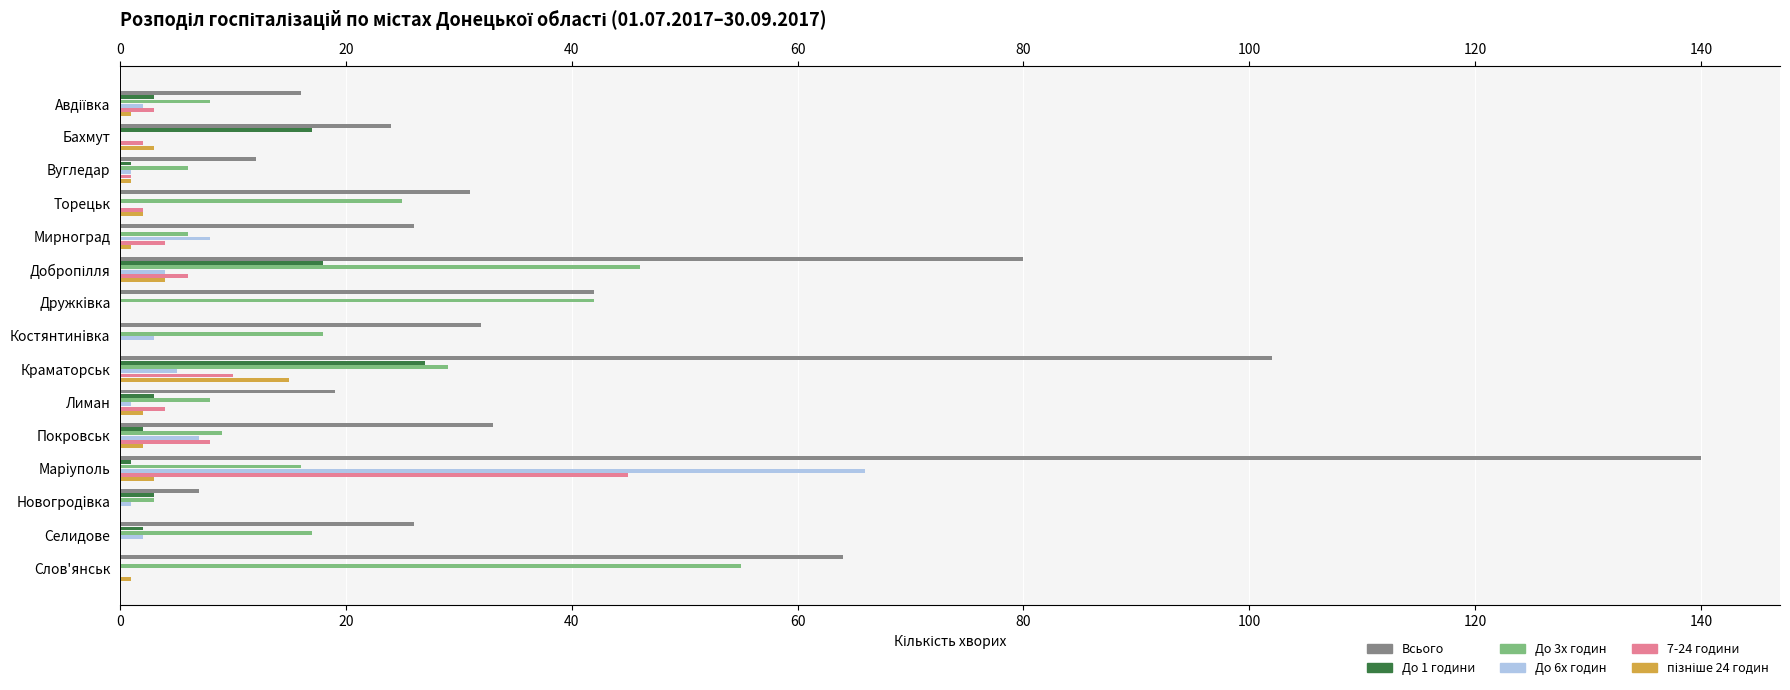

Which series changed the most between Вугледар and Марiуполь?

Всього